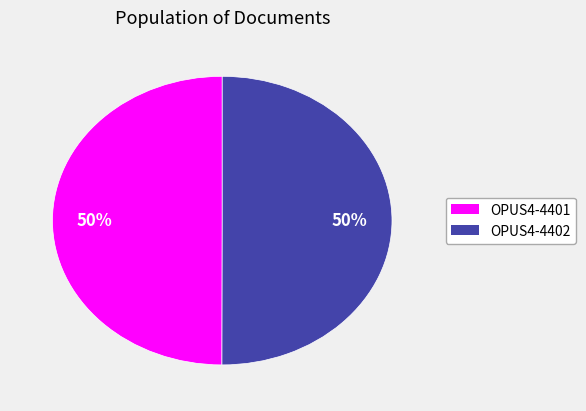

Approximately how many times larger is the value at OPUS4-4401 compared to OPUS4-4402?

1.0